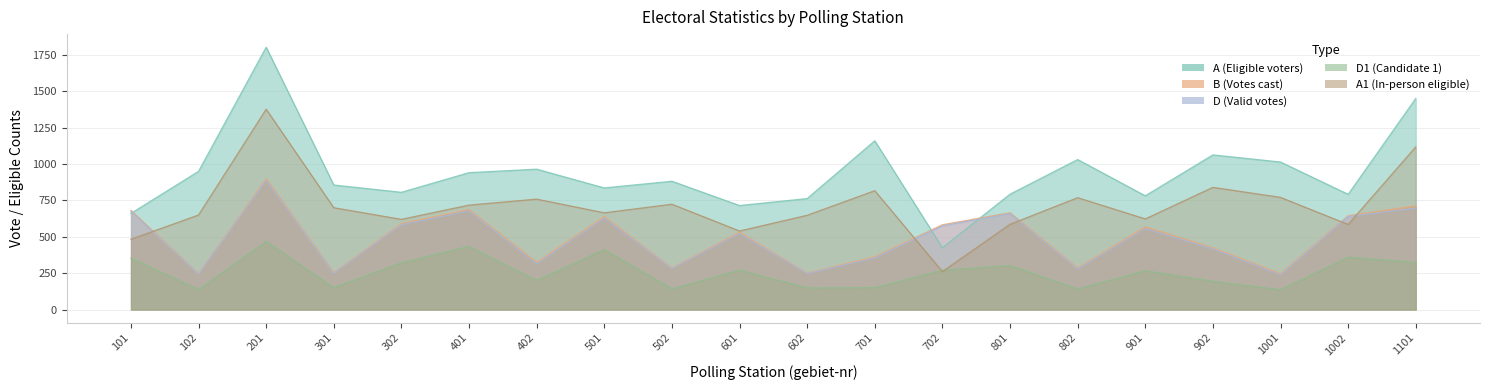

The D1 series shows 272 at 601. True or false?

True